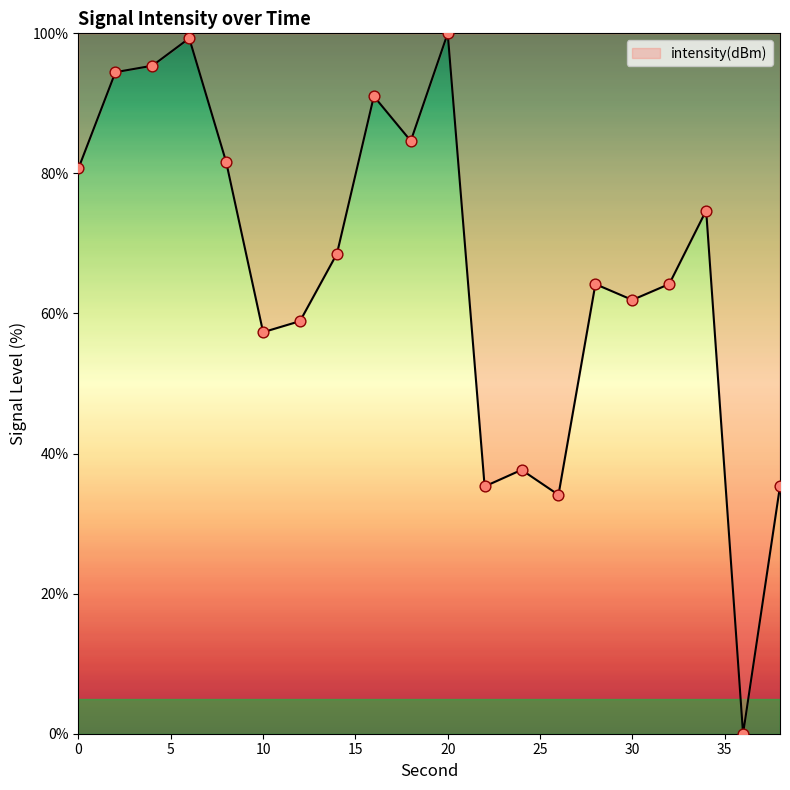

What is the maximum value shown in the chart?

100.0